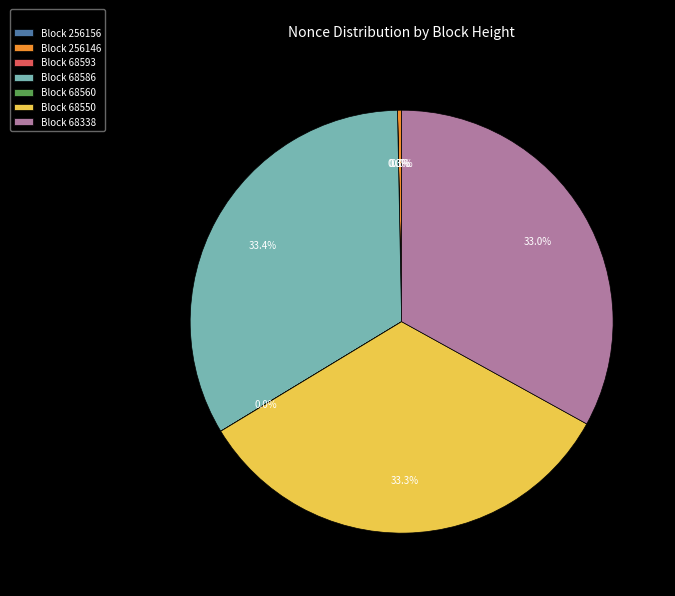

Is there a majority slice in this chart?

No